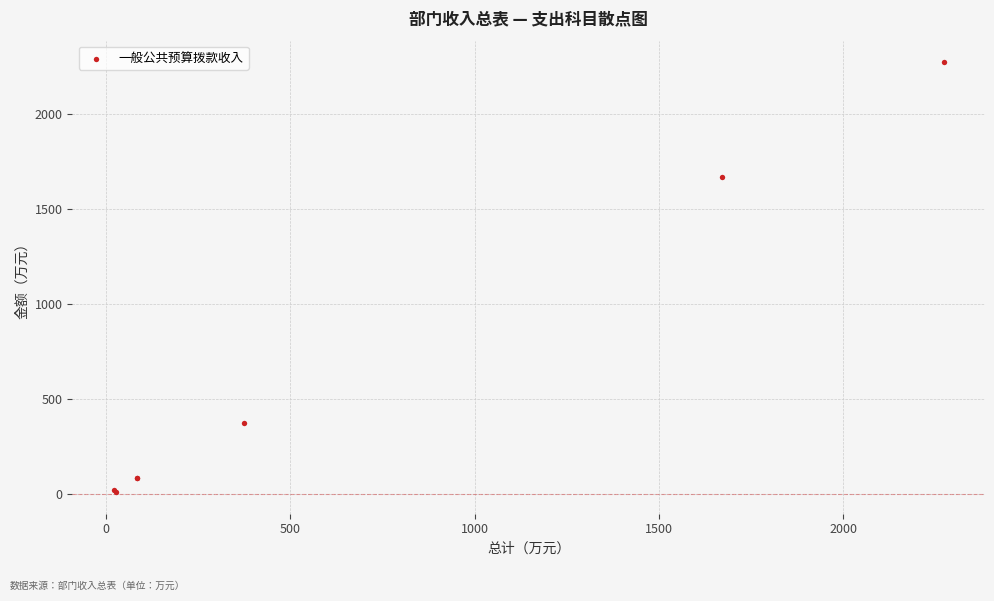

What Y value in the scatter plot is closest to 1141?

1670.4